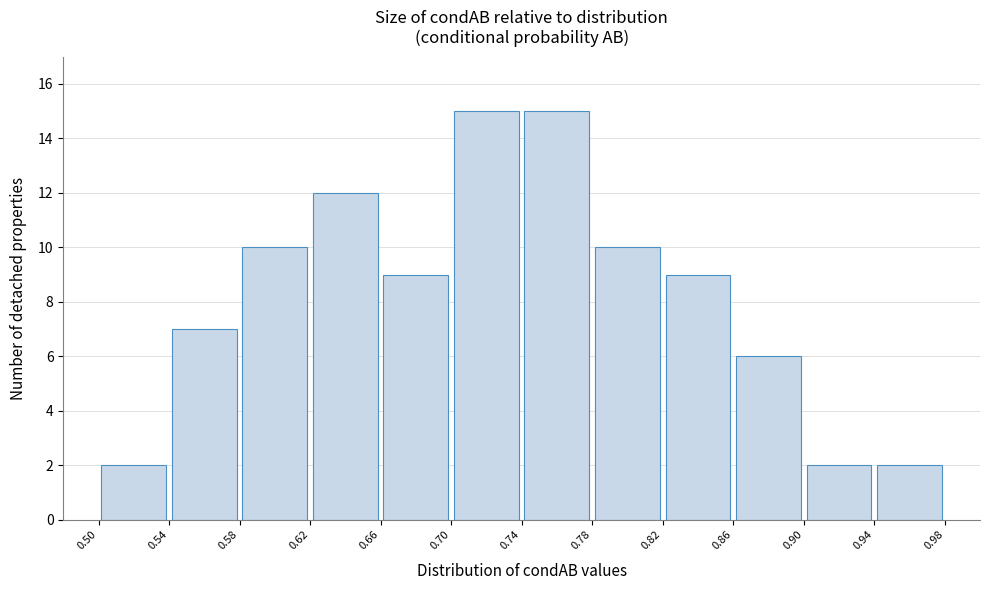

Reading left to right, list every bar in this chart as the range it spans on the x-axis followed by its height. The values are not printed on the chart, so give them approximately, as read against the axis.

0.50 to 0.54: 2
0.54 to 0.58: 7
0.58 to 0.62: 10
0.62 to 0.66: 12
0.66 to 0.70: 9
0.70 to 0.74: 15
0.74 to 0.78: 15
0.78 to 0.82: 10
0.82 to 0.86: 9
0.86 to 0.90: 6
0.90 to 0.94: 2
0.94 to 0.98: 2